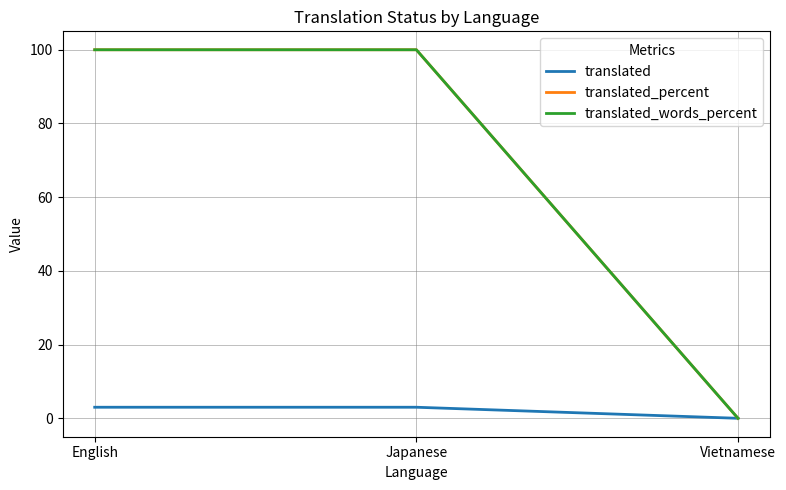

Reading left to right, transcribe all the data shown in this chart.

translated: 3	3	0
translated_percent: 100	100	0
translated_words_percent: 100	100	0